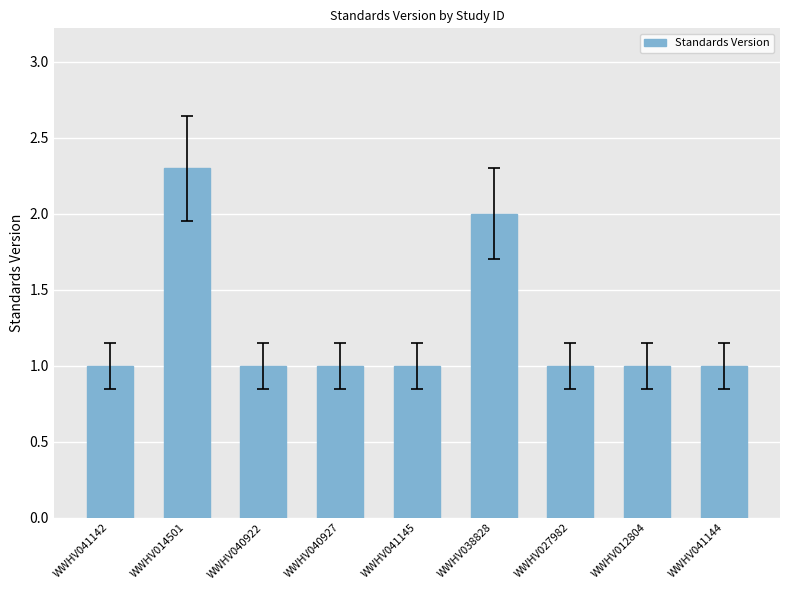

Reading left to right, list all the values displayed in this chart.

WWHV041142=1.0	WWHV014501=2.3	WWHV040922=1.0	WWHV040927=1.0	WWHV041145=1.0	WWHV038828=2.0	WWHV027982=1.0	WWHV012804=1.0	WWHV041144=1.0